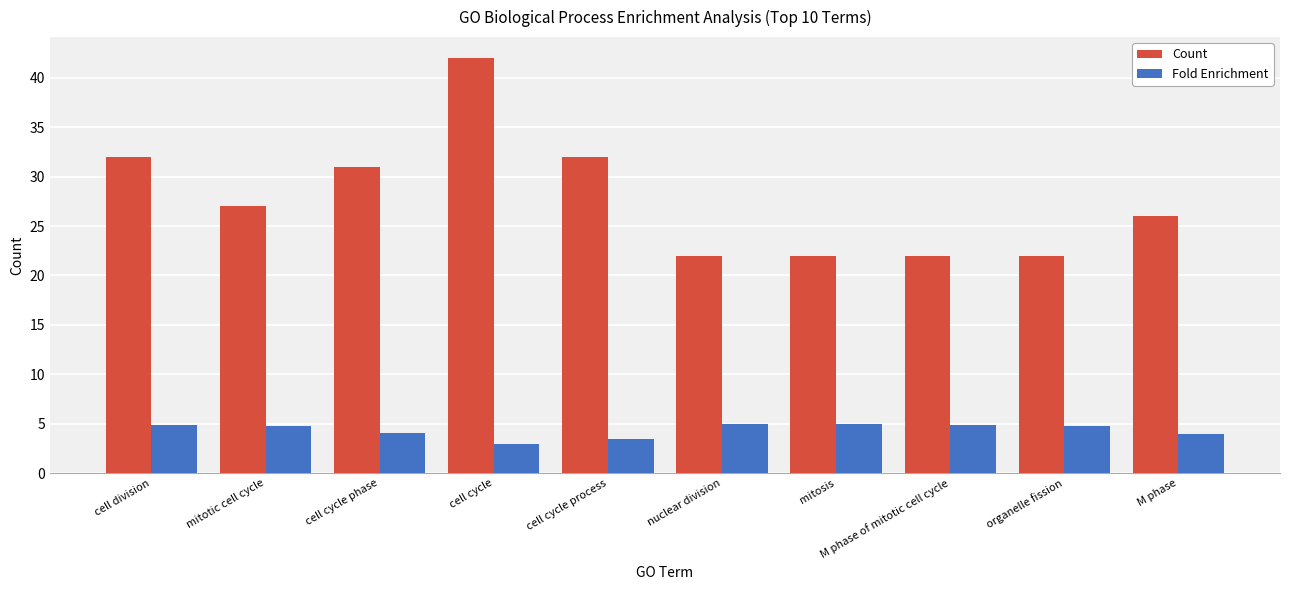

At which category is the sum across all series the highest?

cell cycle